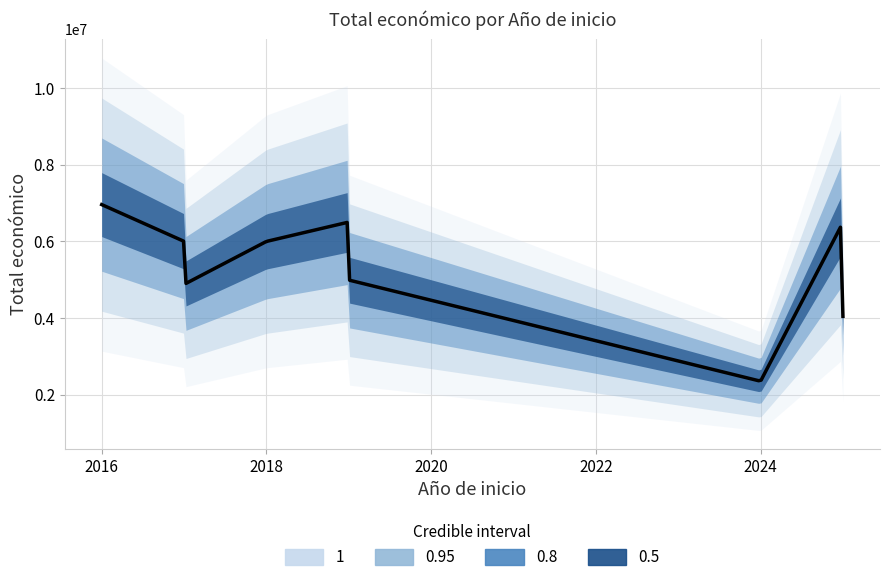

List the labels in order of value, largest first.

2016, 2019, 2025, 2017, 2018, 2019, 2017, 2025, 2024